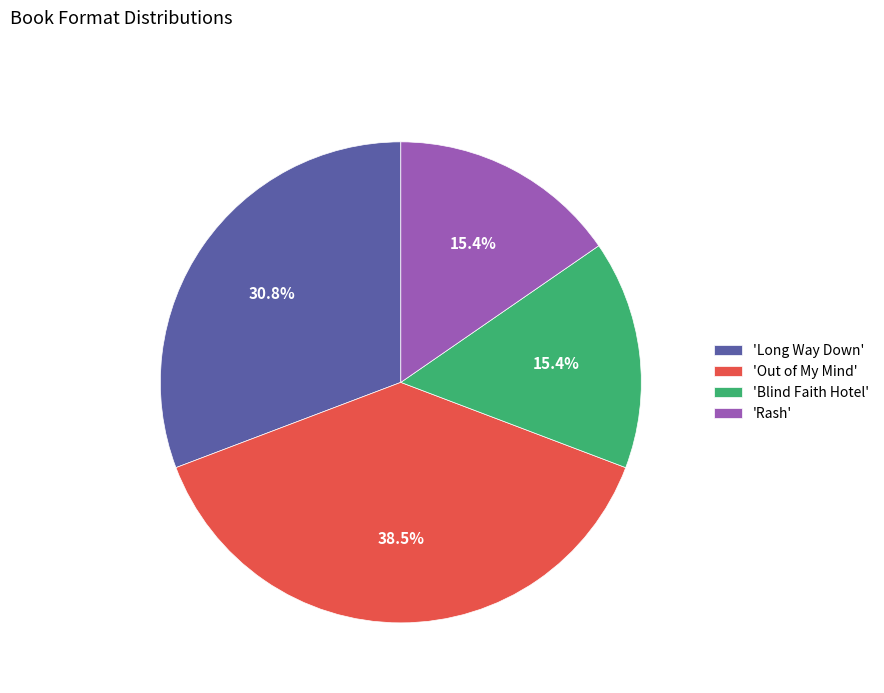

What is the ratio of the value at 'Long Way Down' to the value at 'Blind Faith Hotel'?

2.0